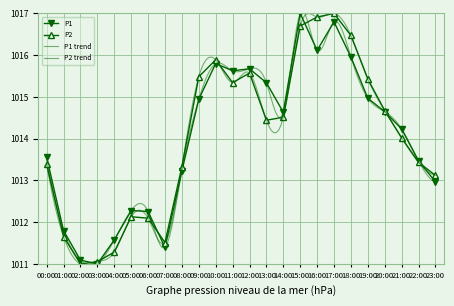

Where do P2 and P1 first cross each other?

02:00 and 03:00